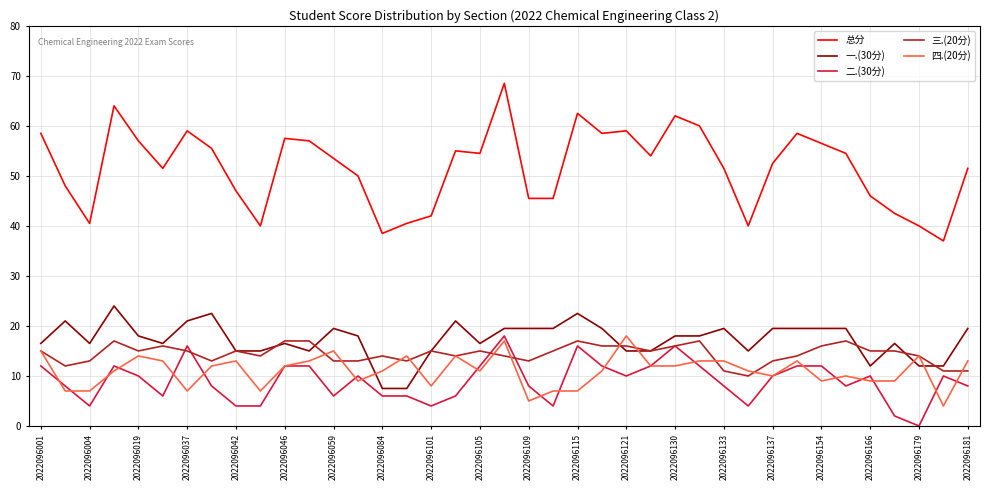

True or false: 一.(30分) and 总分 intersect in this chart.

False